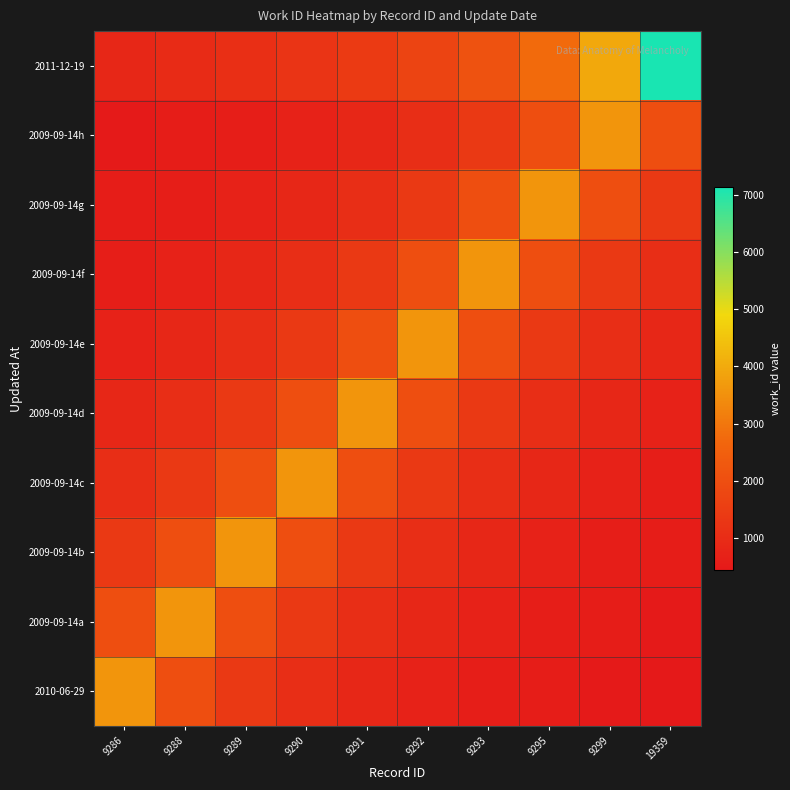

At which category does the chart reach its minimum across all series?

19359